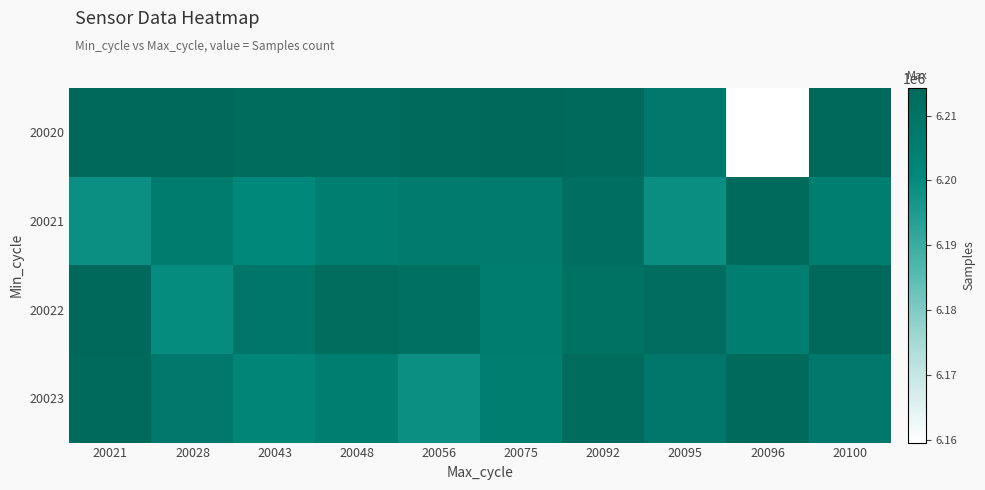

What is the difference between the highest and lowest values at 20056?

14889